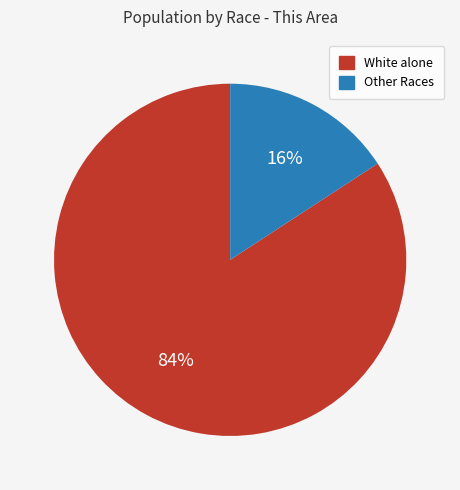

To the nearest percent, what is the difference between the largest and smallest slice percentages?

68%